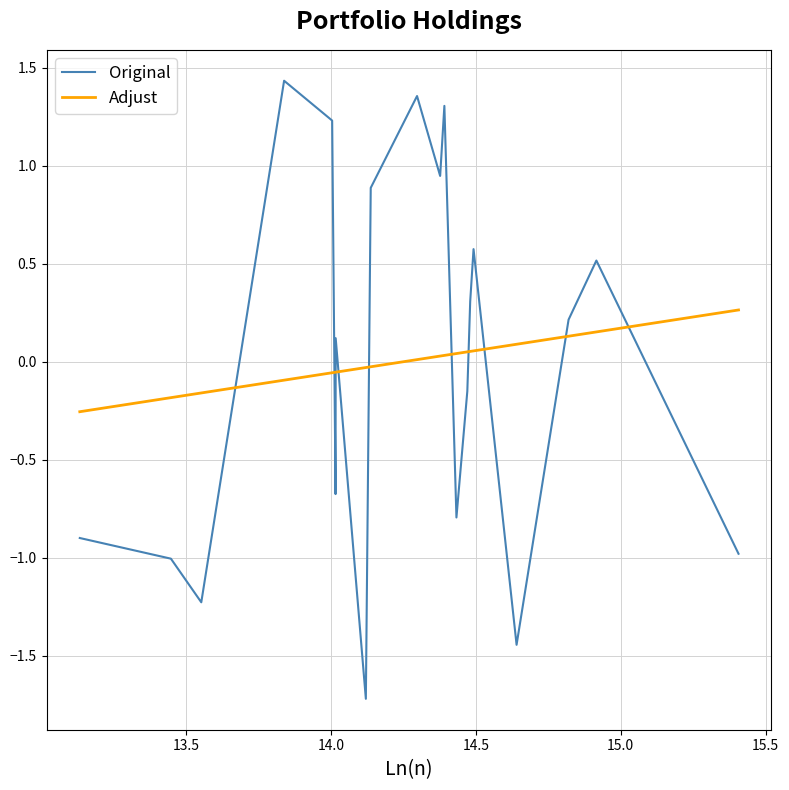

Which series has the widest spread of values?

Original